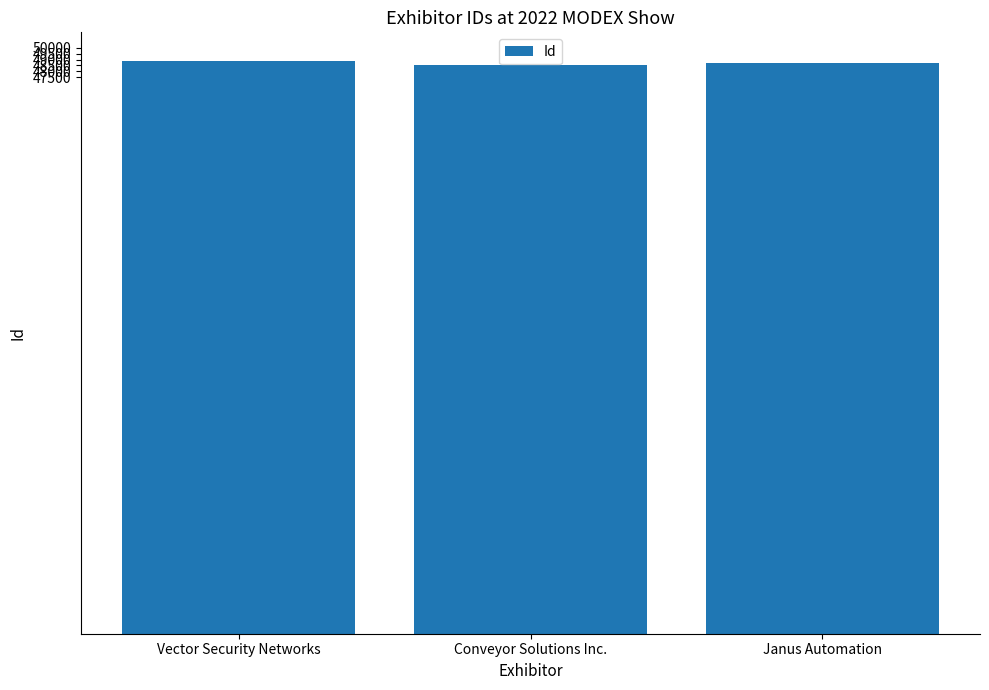

What position from the left is Vector Security Networks?

1